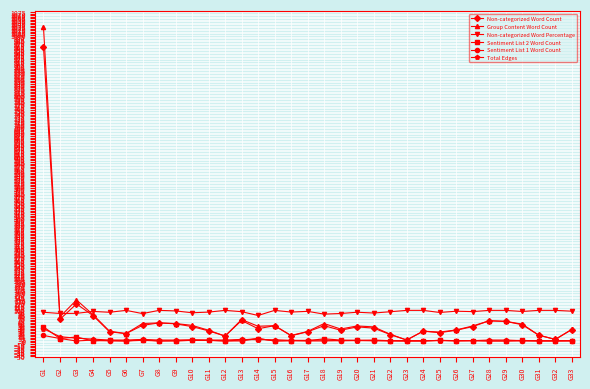

Is the value of Total Edges at G7 greater than the value of Group Content Word Count at G24?

No